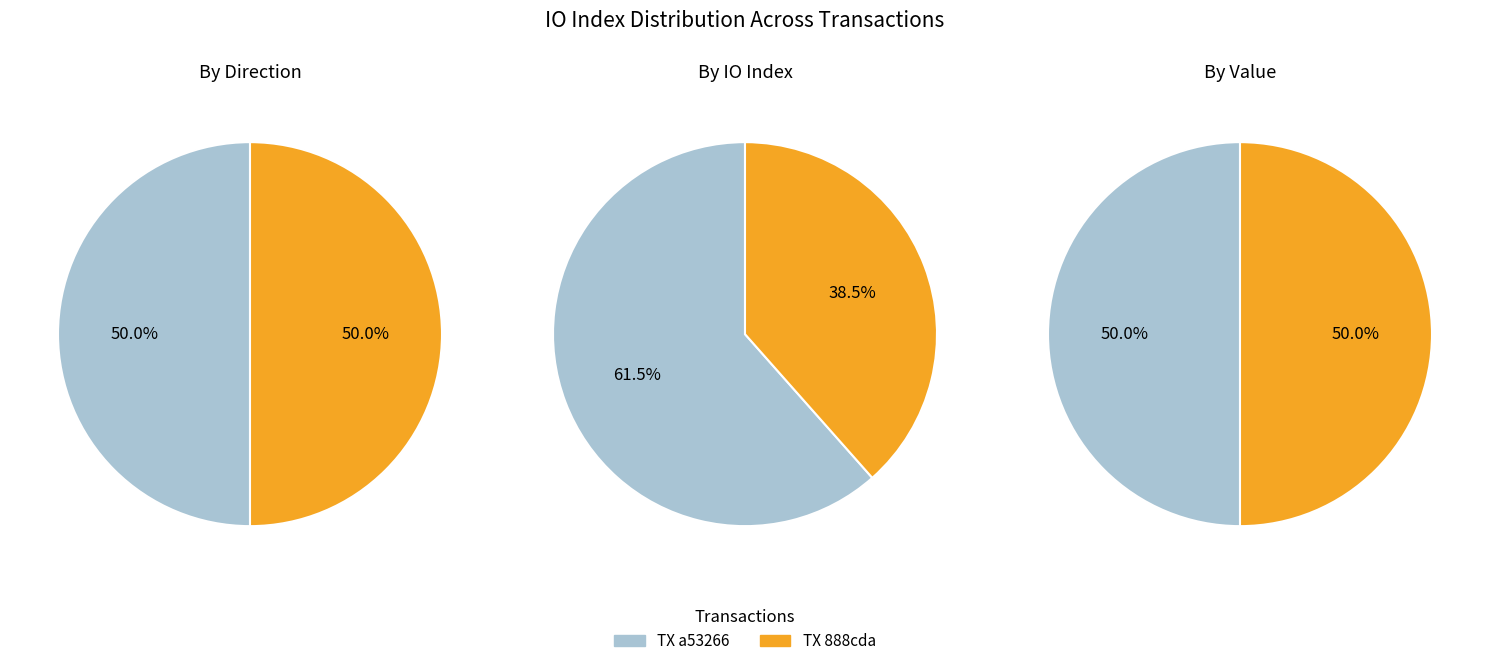

Which series has the largest range (max minus min)?

TX a53266